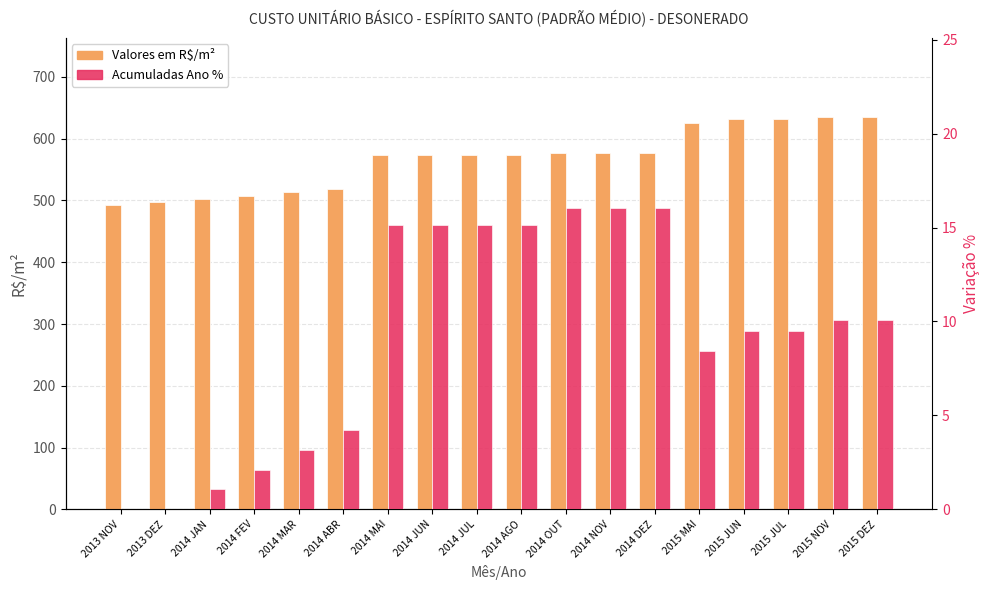

What is the sum of the Acumuladas Ano % values at 2014 MAR and 2013 DEZ?

3.2